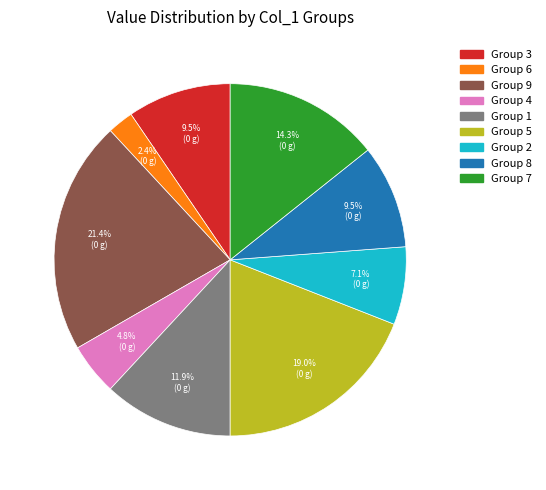

Is there a majority slice in this chart?

No